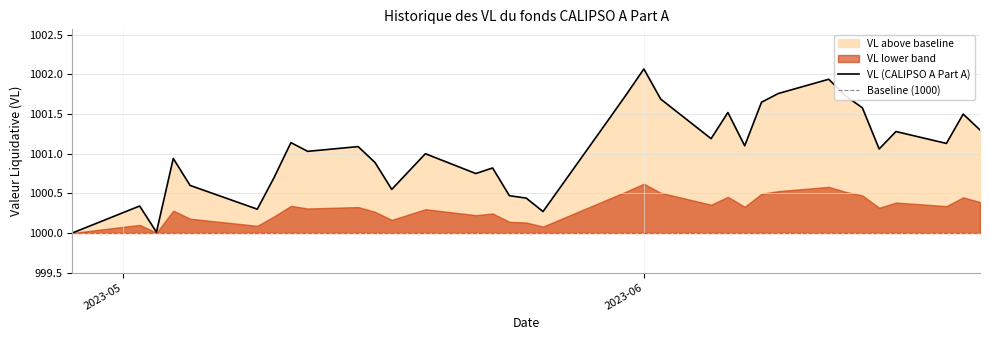

What is the highest value of the VL (CALIPSO A Part A) series?

1002.1